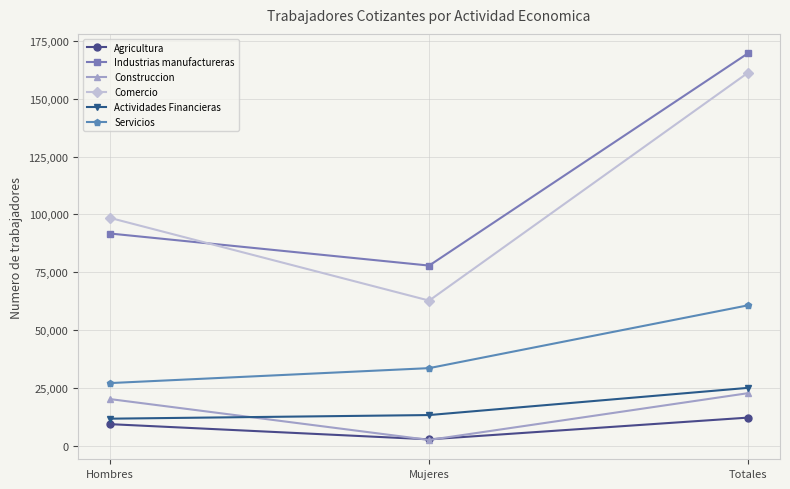

Does the chart display data point markers on the line(s)?

Yes